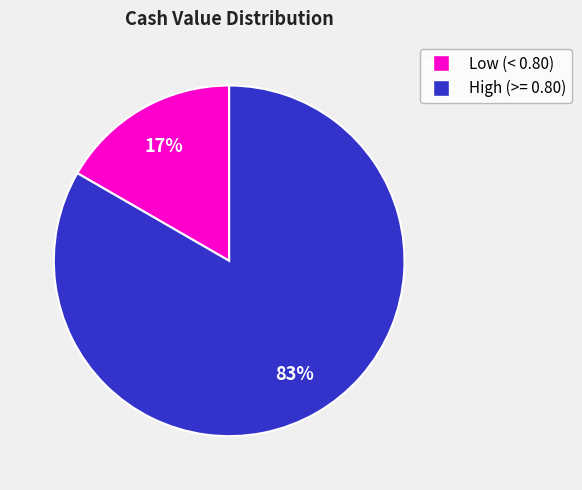

Does Low (< 0.80) represent more than half of the total?

No